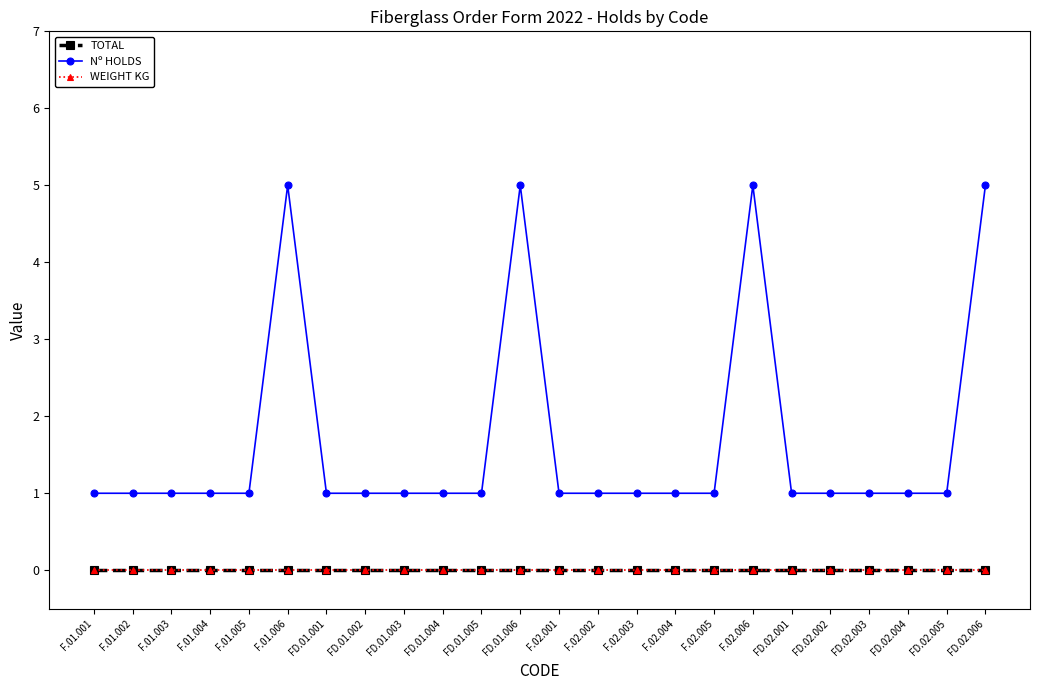

What is the spread (max minus min) of values at FD.02.005?

1